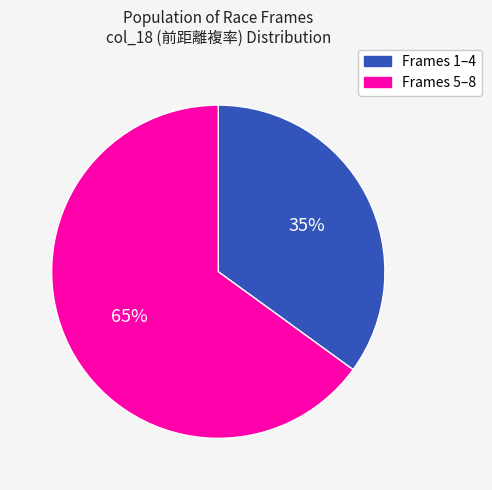

Is there any slice that represents more than half of the pie?

Yes